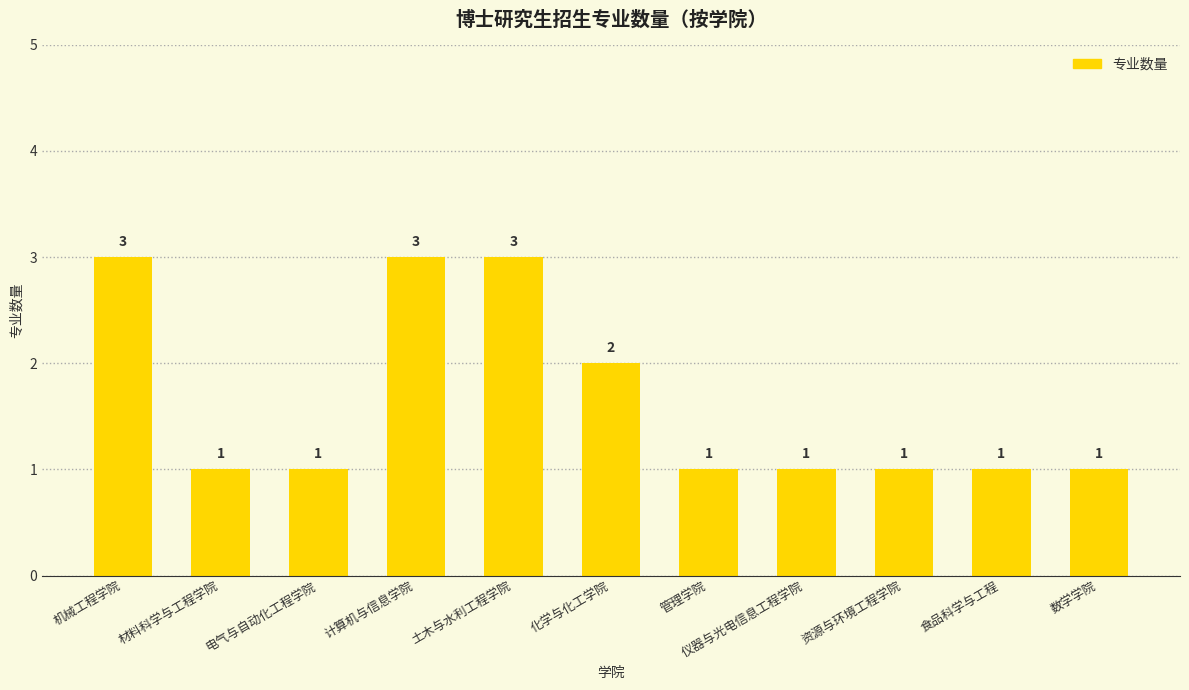

What position from the right is 材料科学与工程学院?

10